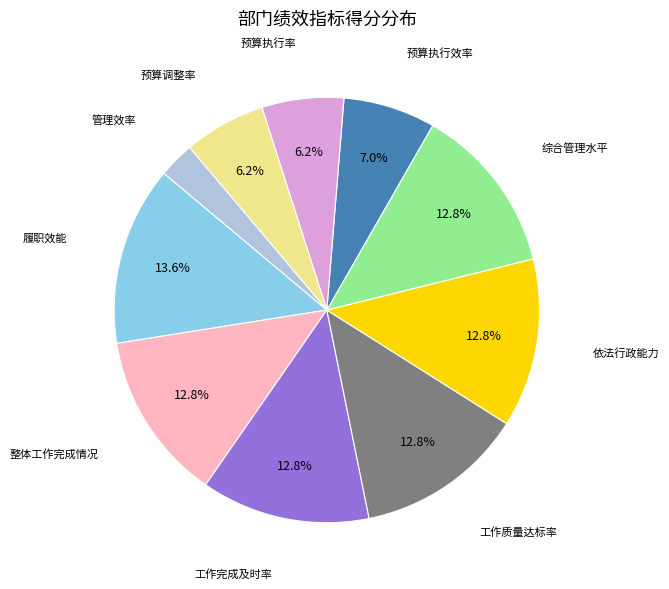

Is there any slice that represents more than half of the pie?

No